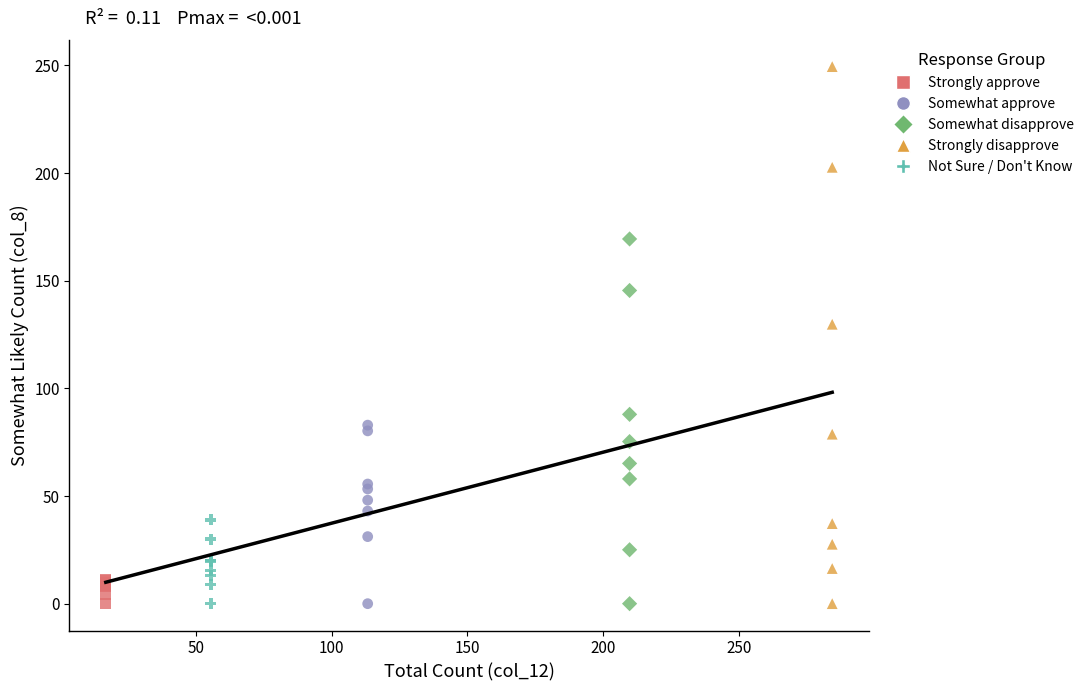

Which series reaches the maximum Y coordinate?

Strongly disapprove